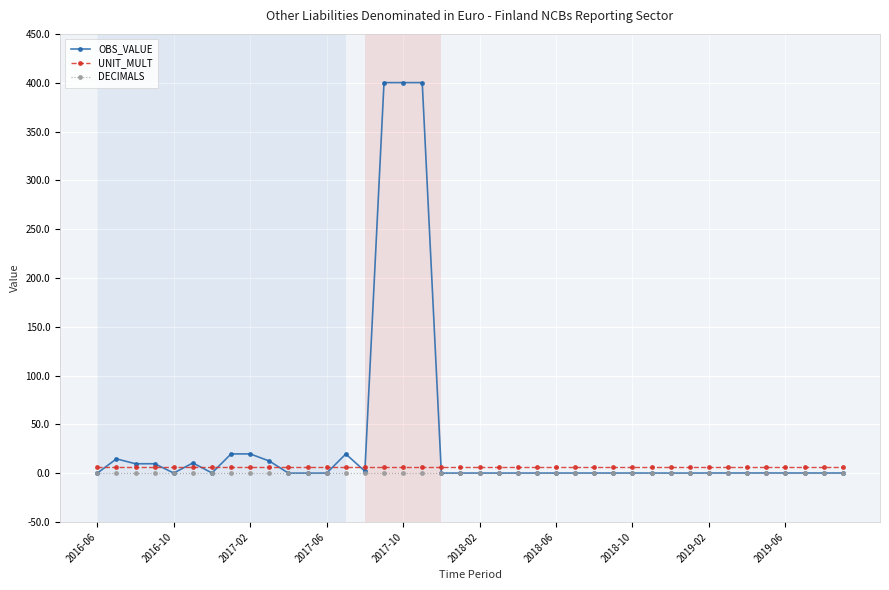

At how many categories does at least one series exceed 300?

3